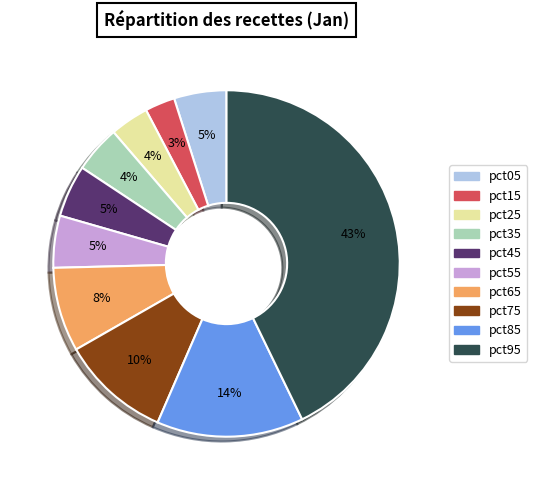

Does pct35 account for over 50% of the chart?

No